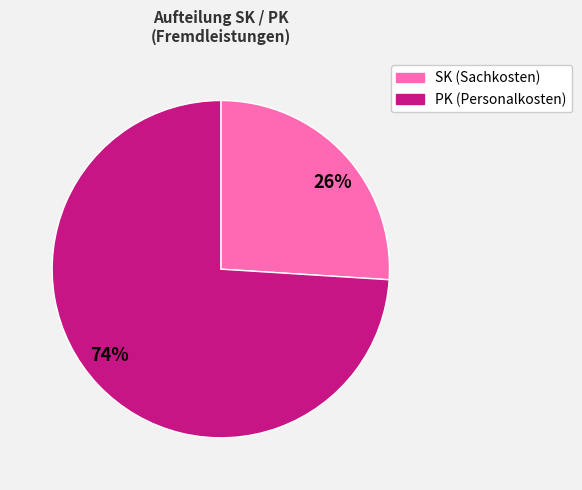

How many slices are in this pie chart?

2